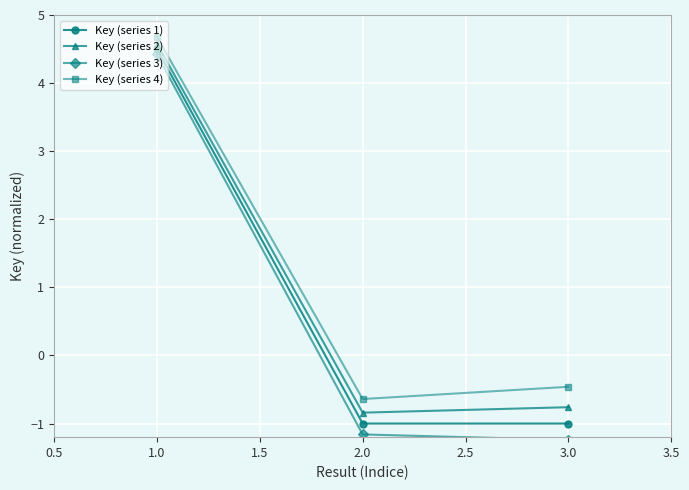

At which label is Key (series 4) closest to 2?

3.0